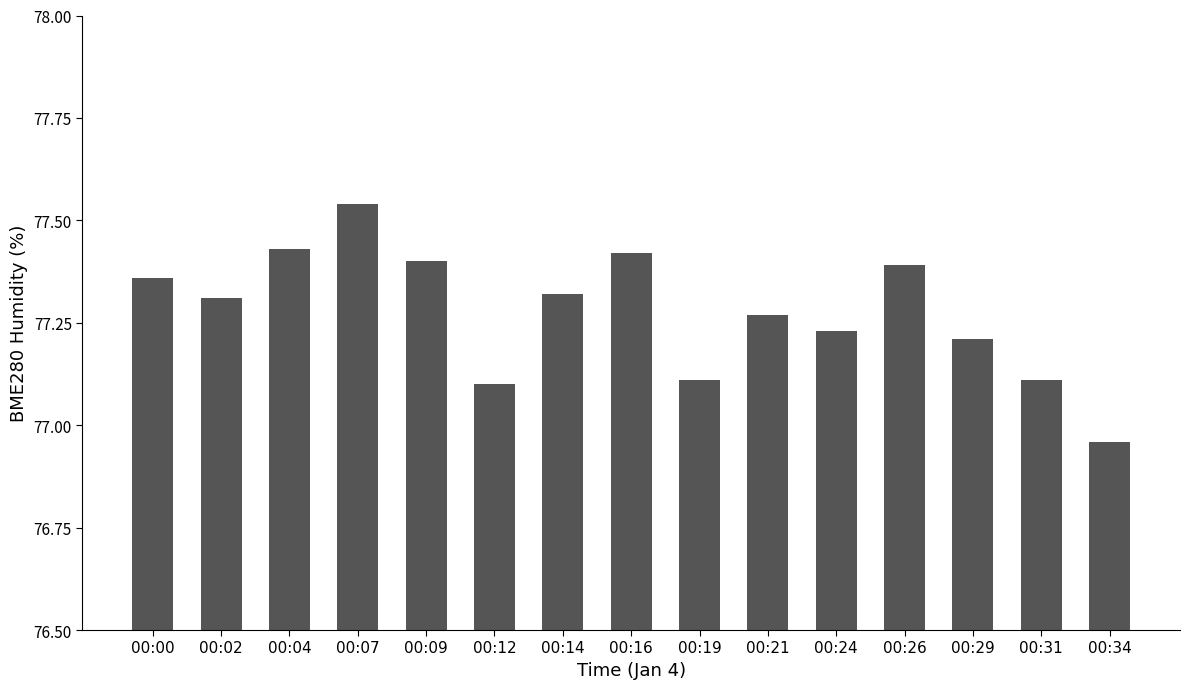

Where is the data nearest to the value 77?

00:34